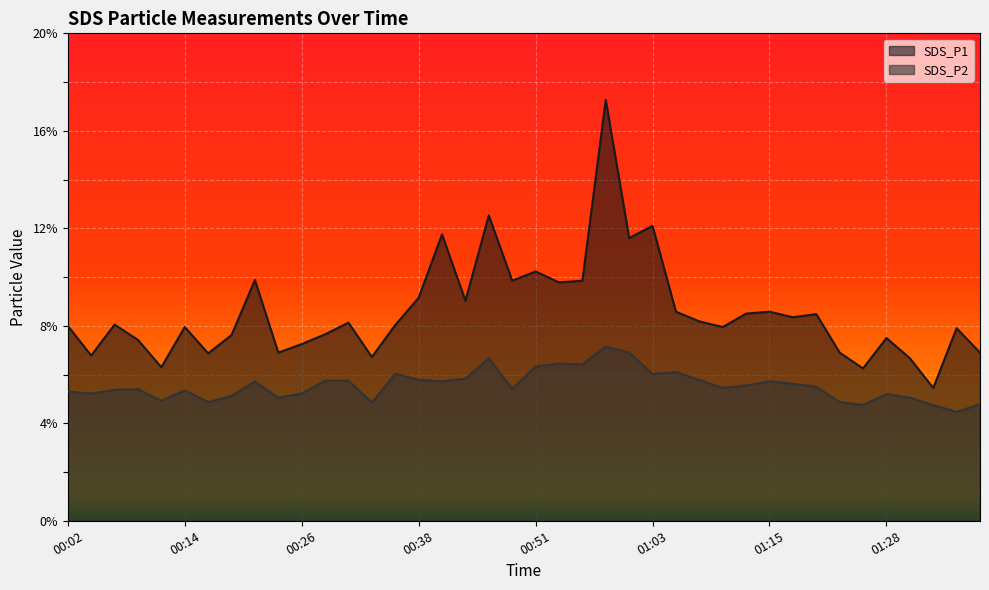

Reading left to right, list all the values displayed in this chart.

SDS_P1: 00:02=8.0	00:04=6.8	00:07=8.1	00:09=7.4	00:11=6.3	00:14=8.0	00:16=6.9	00:19=7.6	00:21=9.9	00:24=6.9	00:26=7.2	00:29=7.7	00:31=8.1	00:34=6.7	00:36=8.0	00:38=9.2	00:41=11.8	00:43=9.0	00:46=12.5	00:48=9.8	00:51=10.2	00:53=9.8	00:56=9.8	00:58=17.3	01:01=11.6	01:03=12.1	01:06=8.6	01:08=8.2	01:11=8.0	01:13=8.5	01:15=8.6	01:18=8.3	01:20=8.5	01:23=6.9	01:25=6.2	01:28=7.5	01:30=6.7	01:33=5.5	01:35=7.9	01:38=6.9
SDS_P2: 00:02=5.3	00:04=5.2	00:07=5.4	00:09=5.4	00:11=4.9	00:14=5.3	00:16=4.9	00:19=5.1	00:21=5.7	00:24=5.0	00:26=5.2	00:29=5.8	00:31=5.8	00:34=4.8	00:36=6.0	00:38=5.8	00:41=5.7	00:43=5.8	00:46=6.7	00:48=5.4	00:51=6.3	00:53=6.5	00:56=6.4	00:58=7.2	01:01=6.9	01:03=6.0	01:06=6.1	01:08=5.8	01:11=5.5	01:13=5.5	01:15=5.7	01:18=5.6	01:20=5.5	01:23=4.9	01:25=4.8	01:28=5.2	01:30=5.0	01:33=4.8	01:35=4.5	01:38=4.8